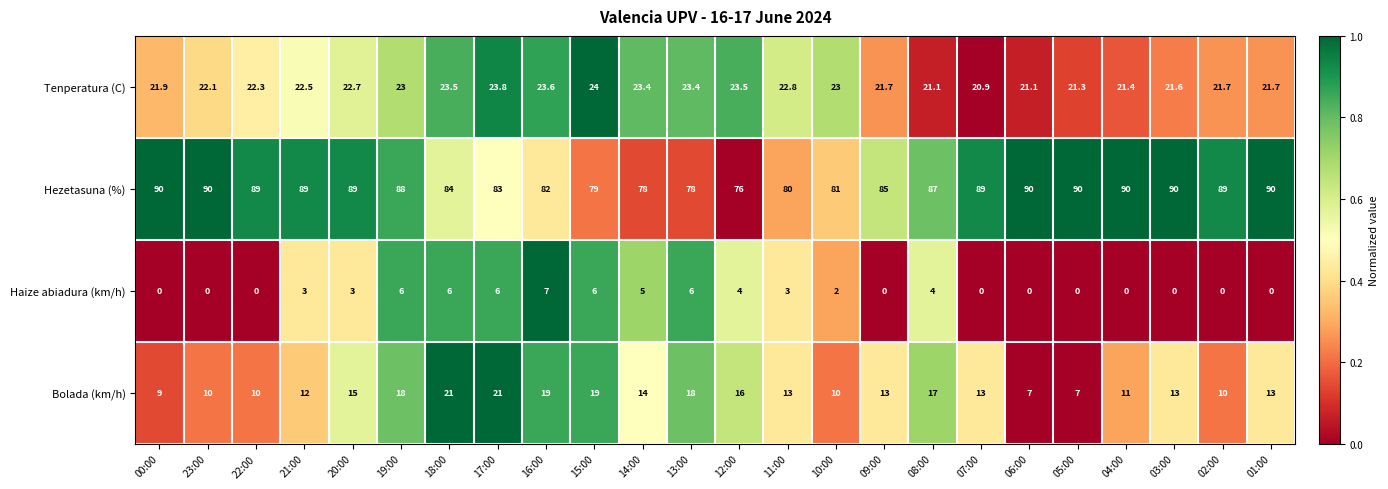

True or false: Haize abiadura (km/h) has a value of 6.0 at 13:00.

True